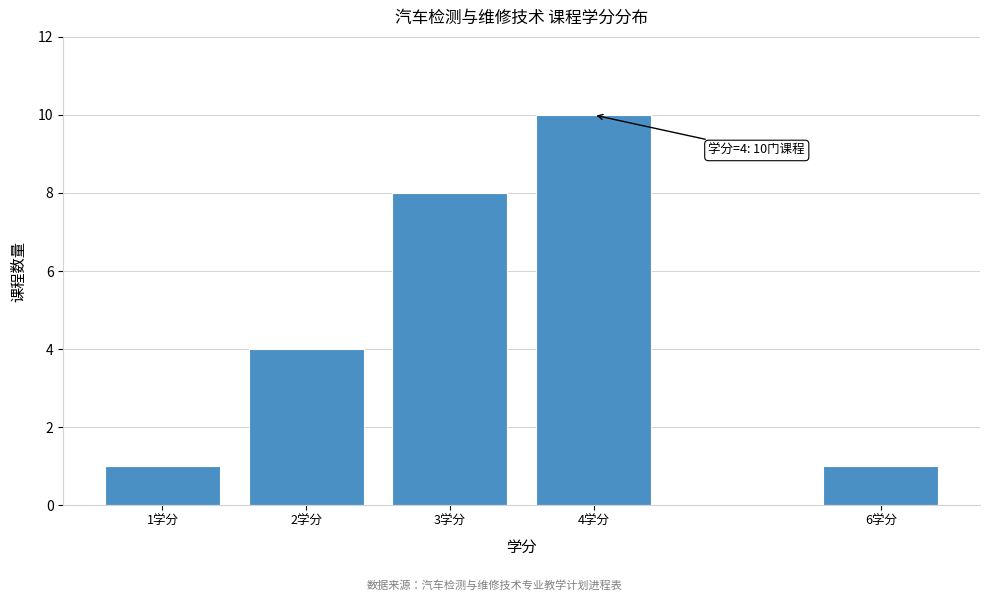

Reading left to right, extract all data points from this chart.

1	4	8	10	1